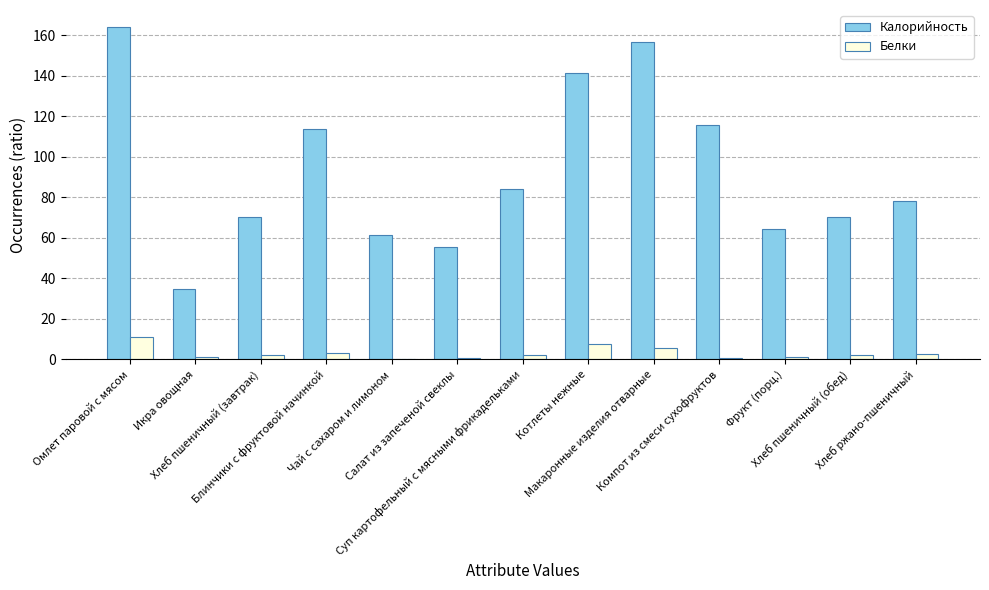

What is the sum of all Белки values?

40.6